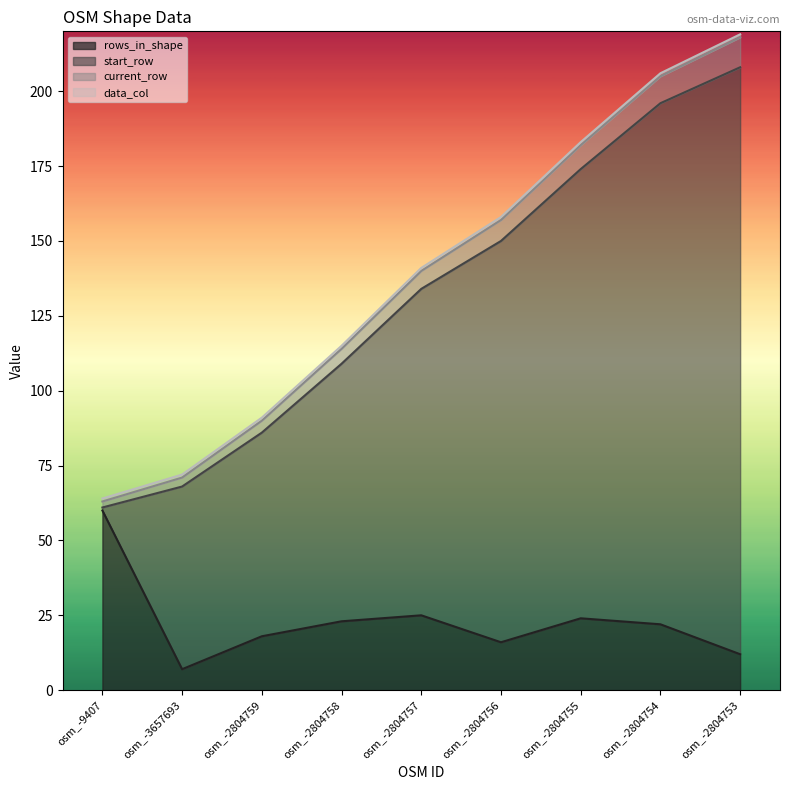

At which label does rows_in_shape reach its minimum?

osm_-3657693